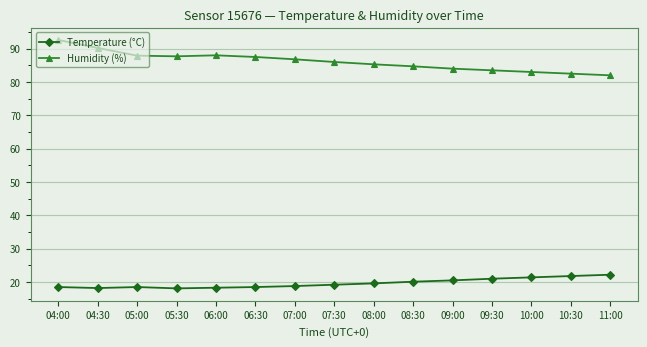

At which category is the sum across all series the highest?

04:00